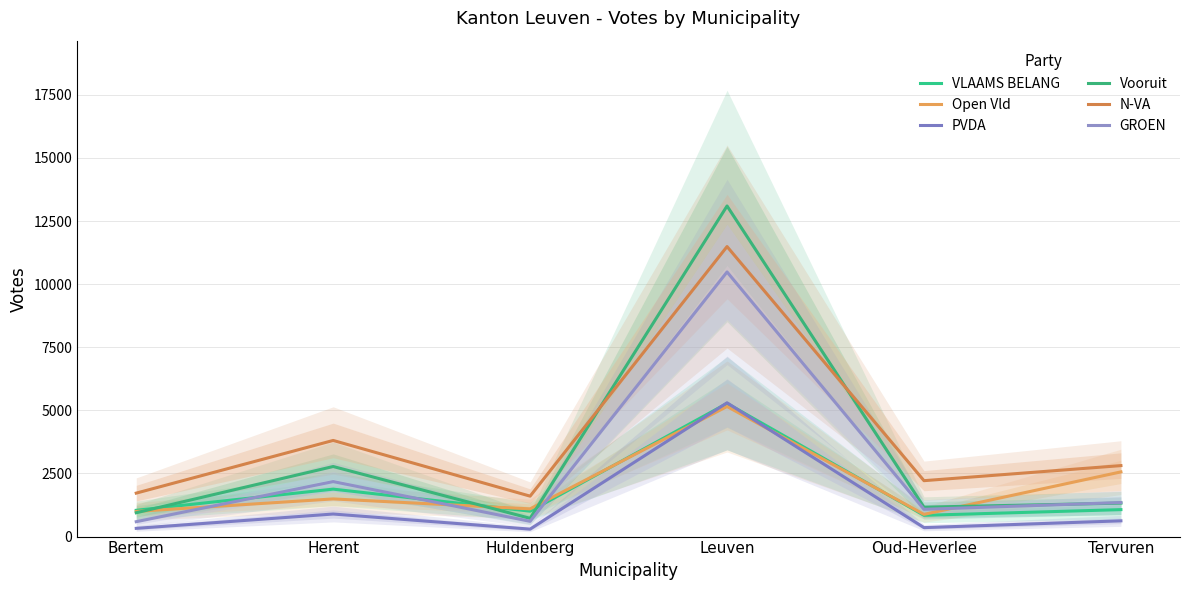

True or false: N-VA and Vooruit cross at least once.

True